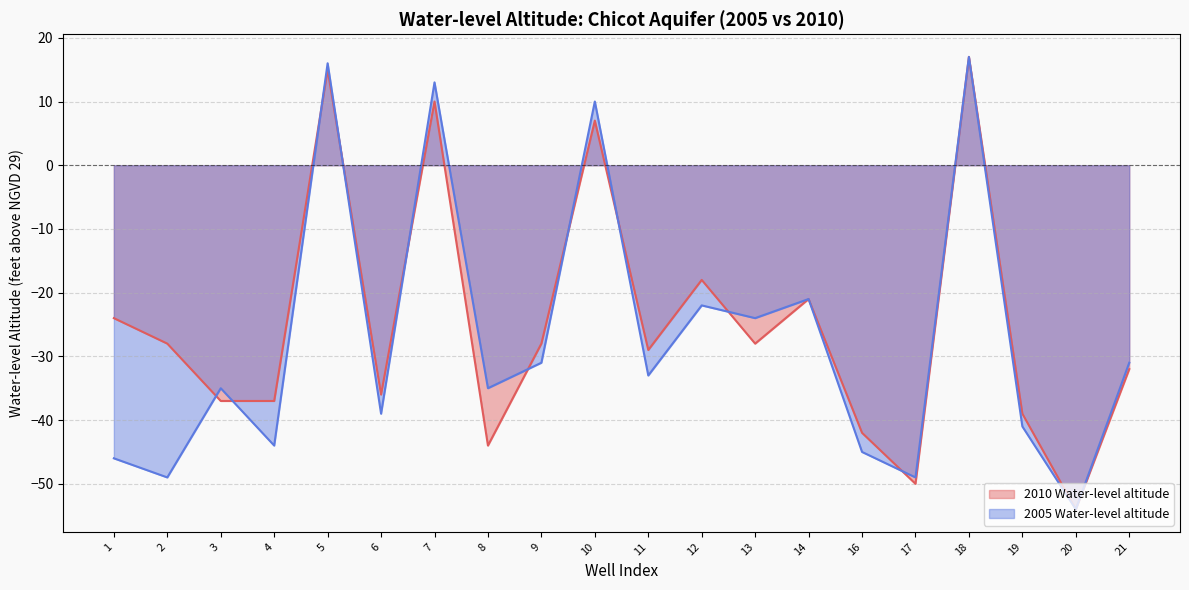

How many distinct data groups are displayed?

2